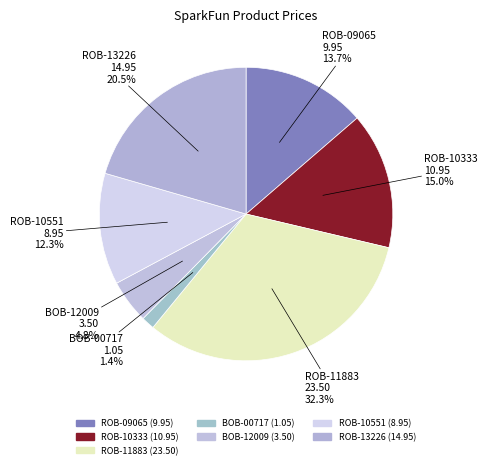

Count the number of slices in the pie.

7